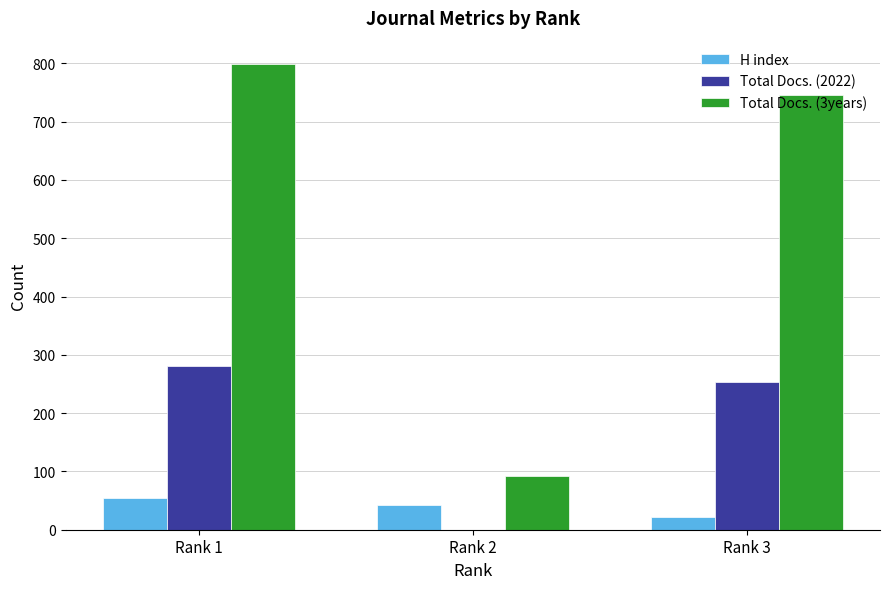

What is the sum of all Total Docs. (3years) values?

1637